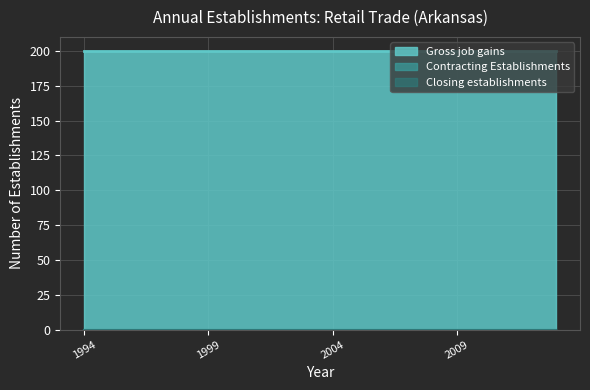

How many distinct data groups are displayed?

3